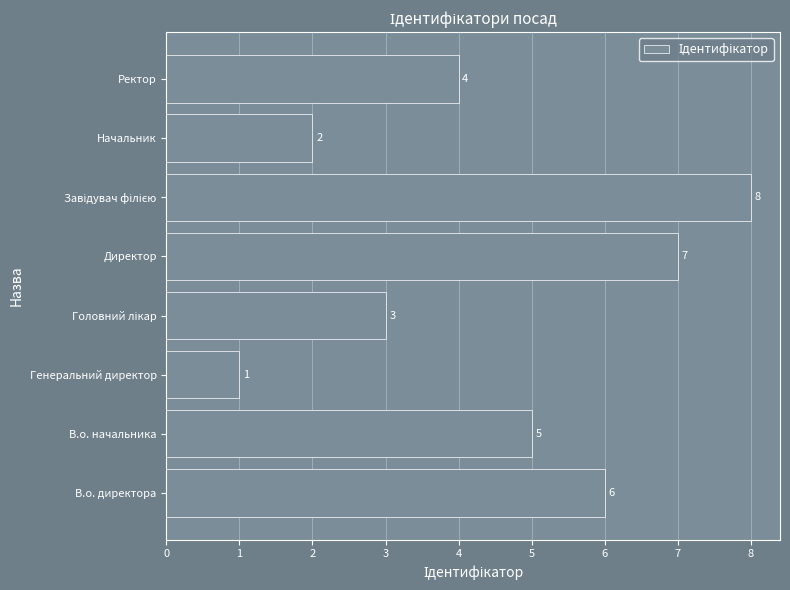

Count the number of data series in this chart.

1